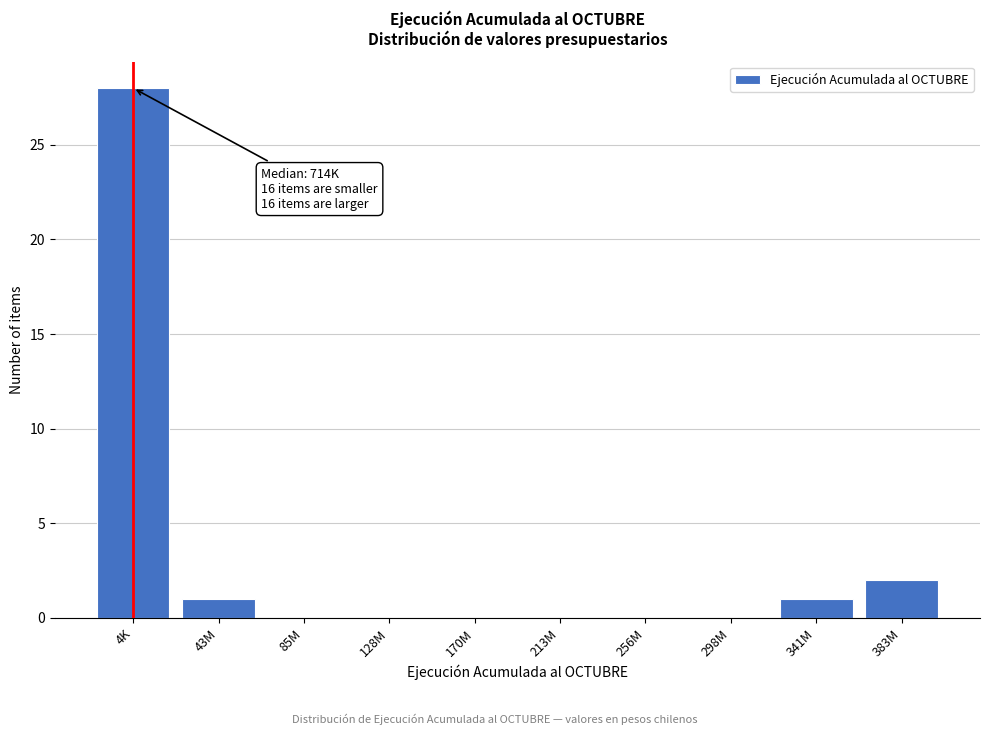

Reading right to left, extract all data points from this chart.

383M=2	341M=1	298M=0	256M=0	213M=0	170M=0	128M=0	85M=0	43M=1	4K=28